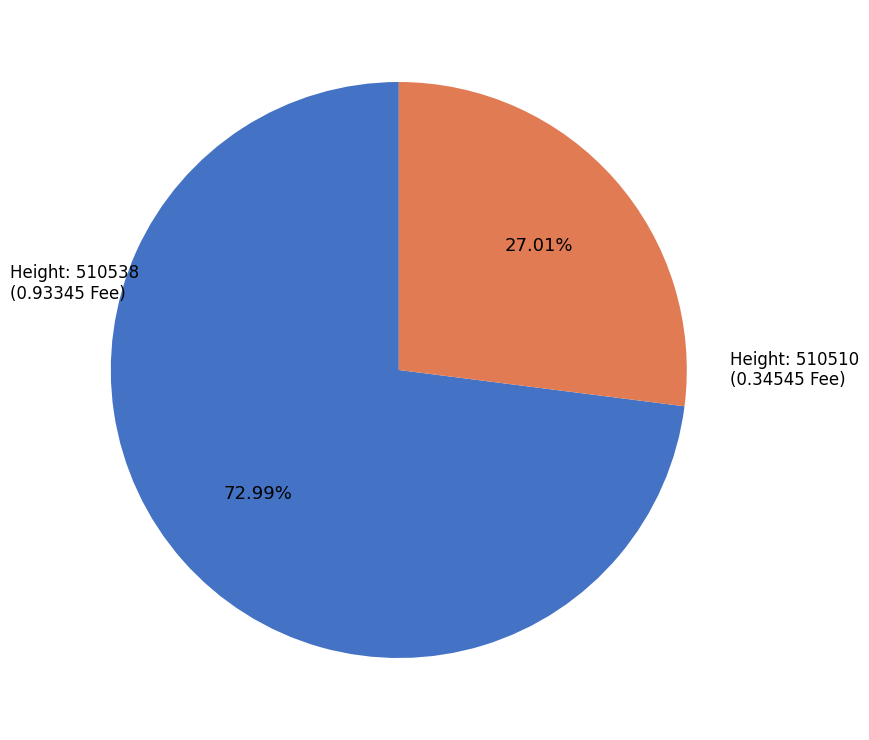

Is there any slice that represents more than half of the pie?

Yes